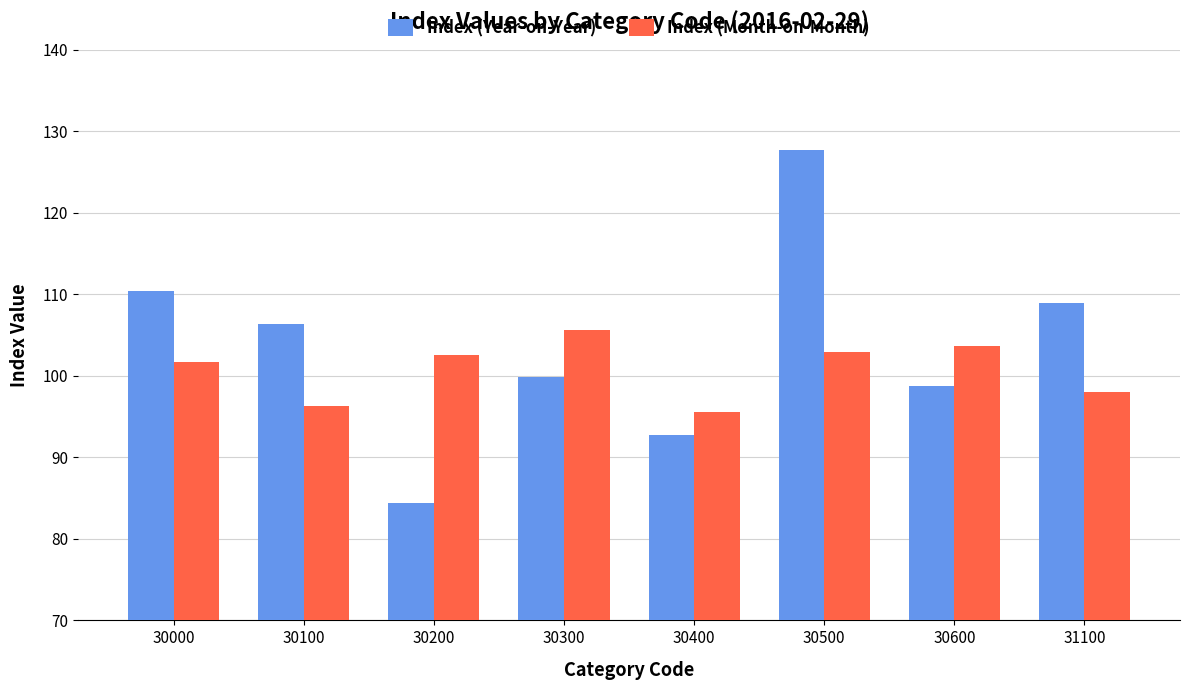

What is the difference between the highest and lowest values at 30400?

2.8